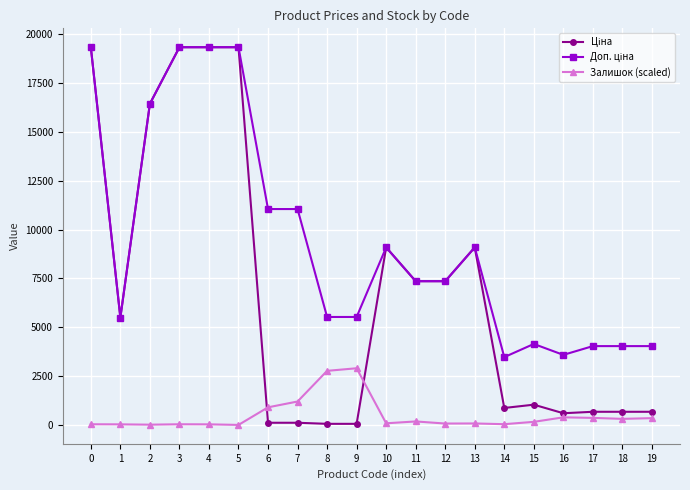

What is the value of the Залишок (scaled) point at the 4th from the left?

33.1